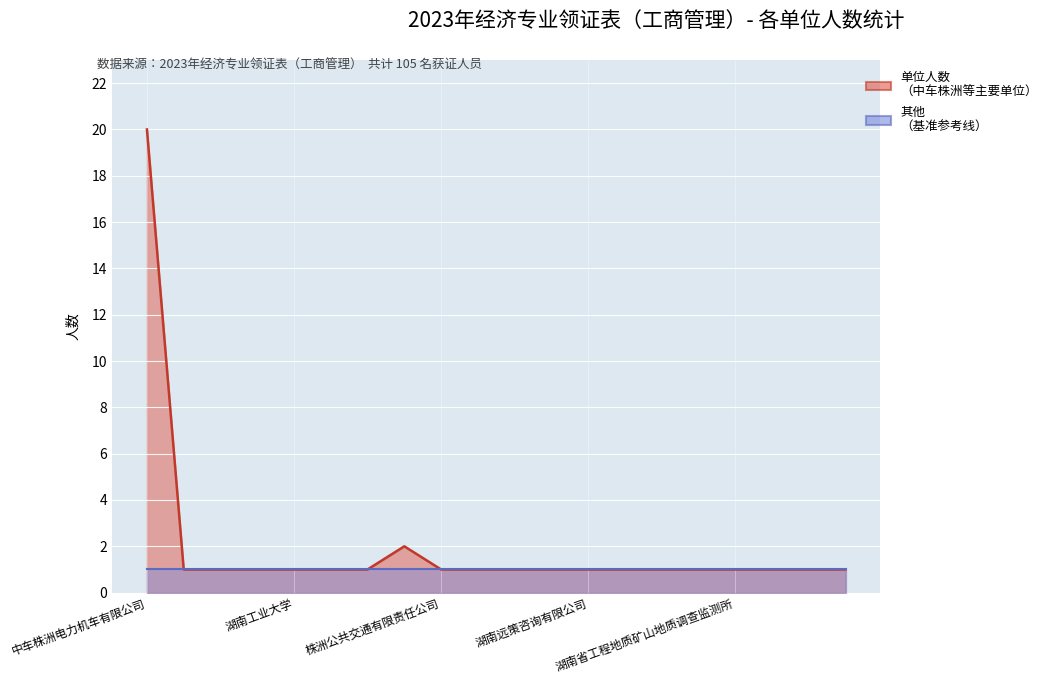

Reading left to right, transcribe all the data shown in this chart.

20	1	1	1	1	1	1	2	1	1	1	1	1	1	1	1	1	1	1	1